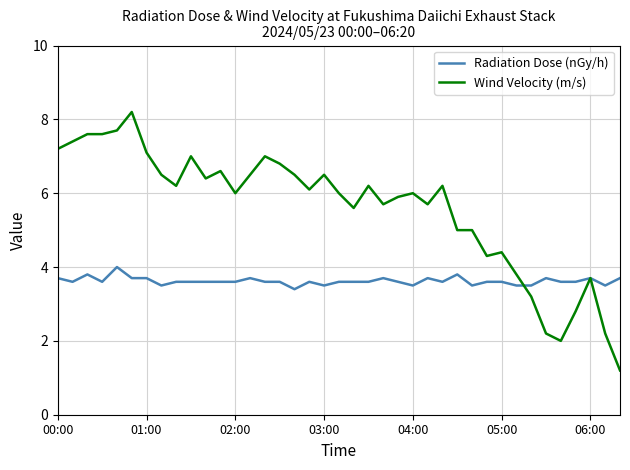

Rank the series by their average value, from lowest to highest.

Radiation Dose (nGy/h), Wind Velocity (m/s)